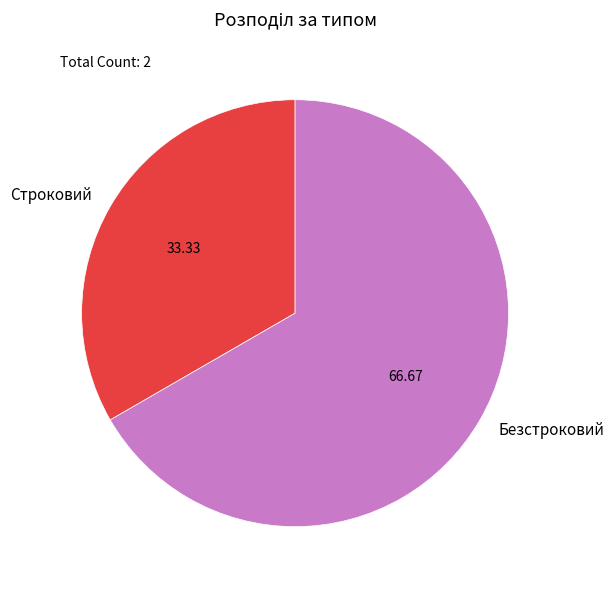

Rank the categories by value from highest to lowest.

Безстроковий, Строковий